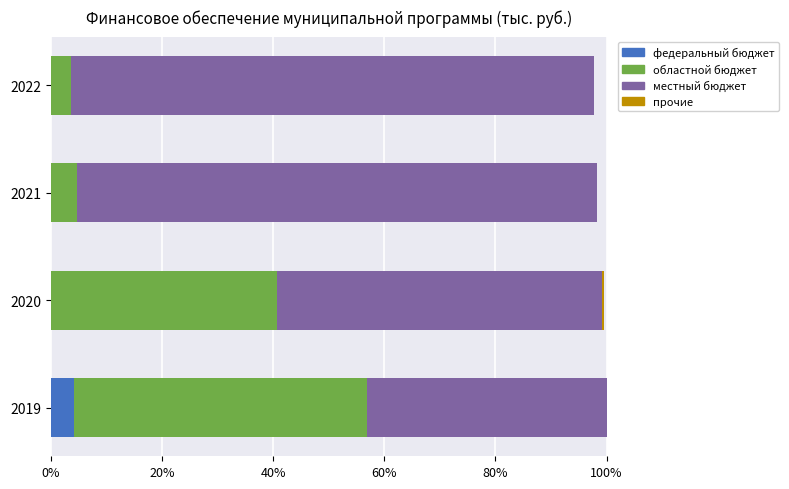

How many series are shown in this chart?

4